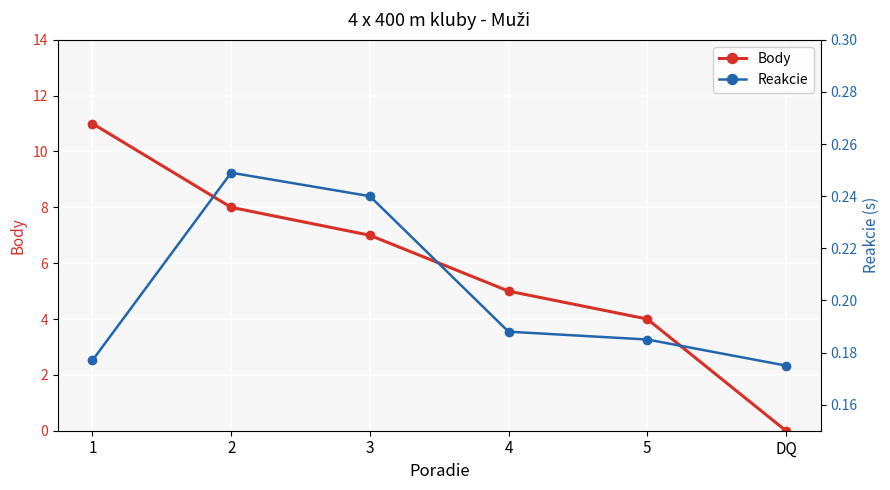

Where does the Body series first go above 7?

1